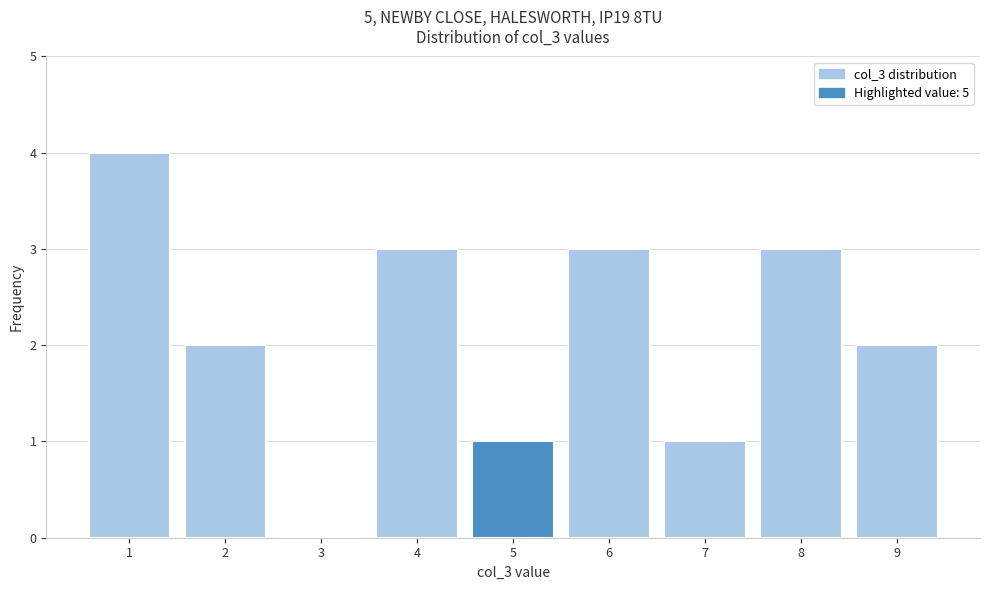

Reading left to right, list all the values displayed in this chart.

1=4	2=2	3=0	4=3	5=1	6=3	7=1	8=3	9=2